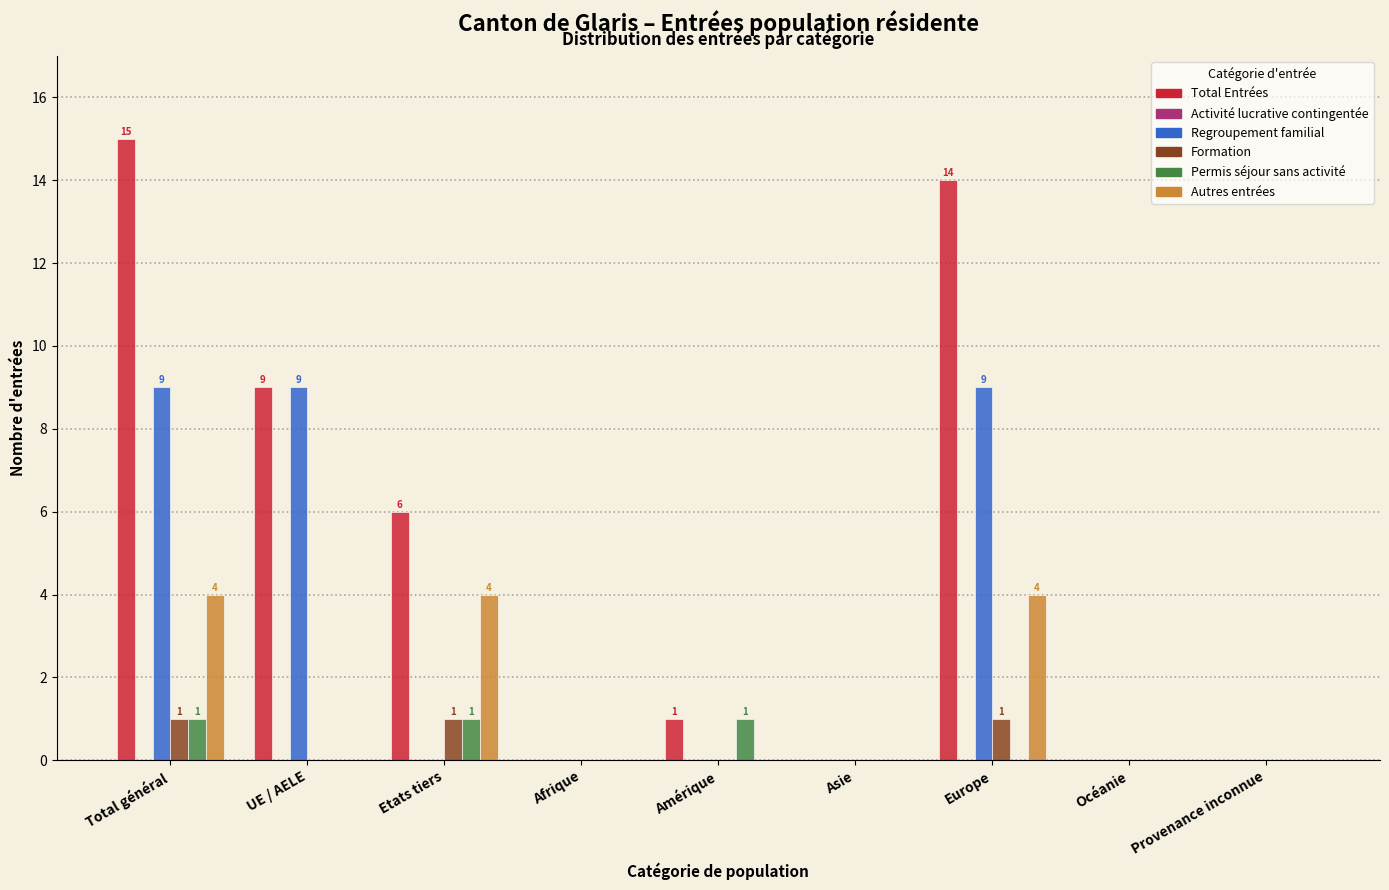

What is the sum of all Permis séjour sans activité values?

3